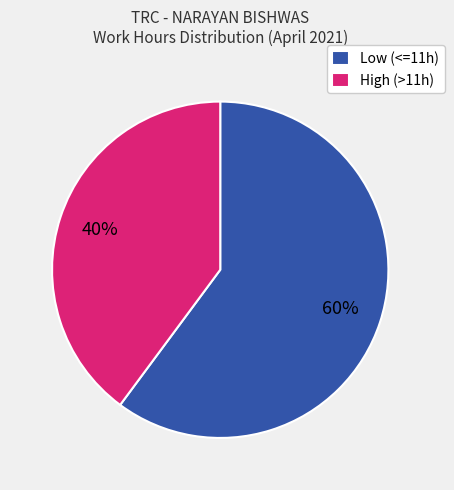

How many segments does this pie chart have?

2